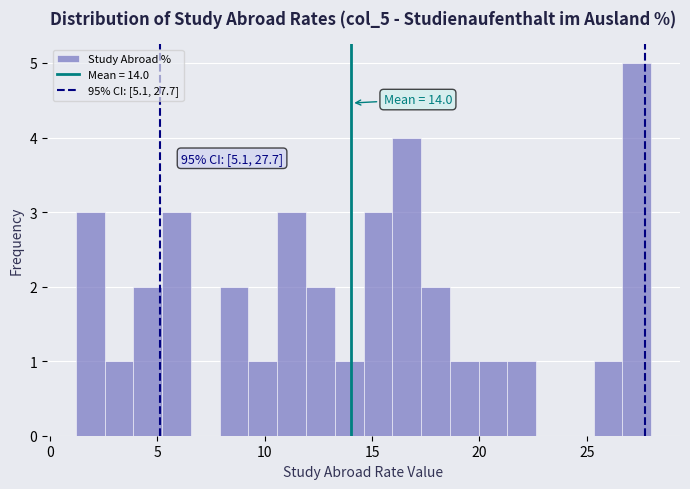

Read against the x-axis, roughly where is the centre of the tallest bar?

27.5